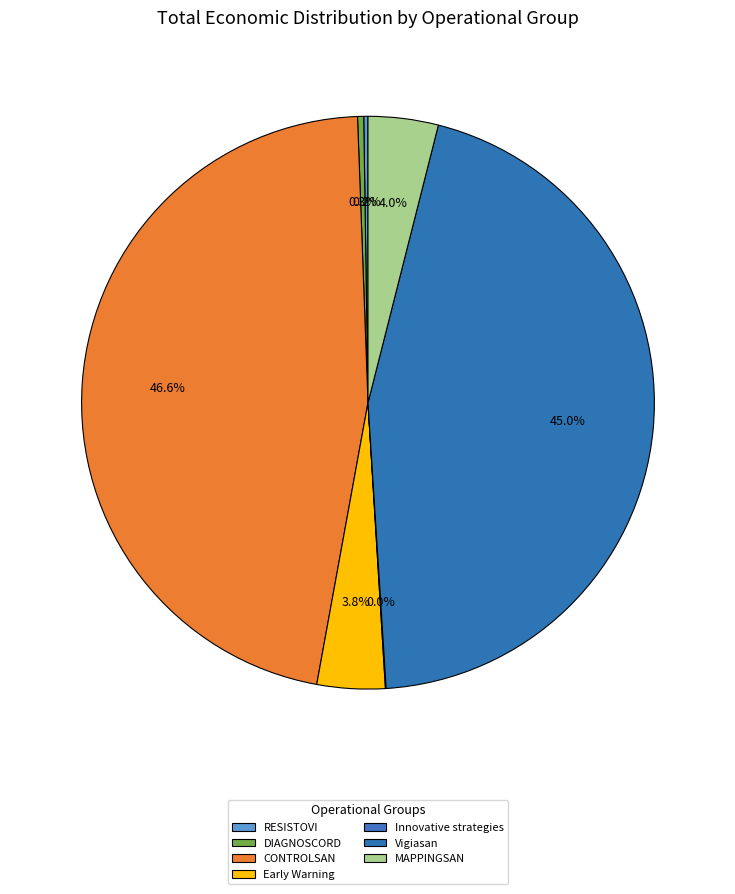

To the nearest percent, what is the average slice percentage?

14%